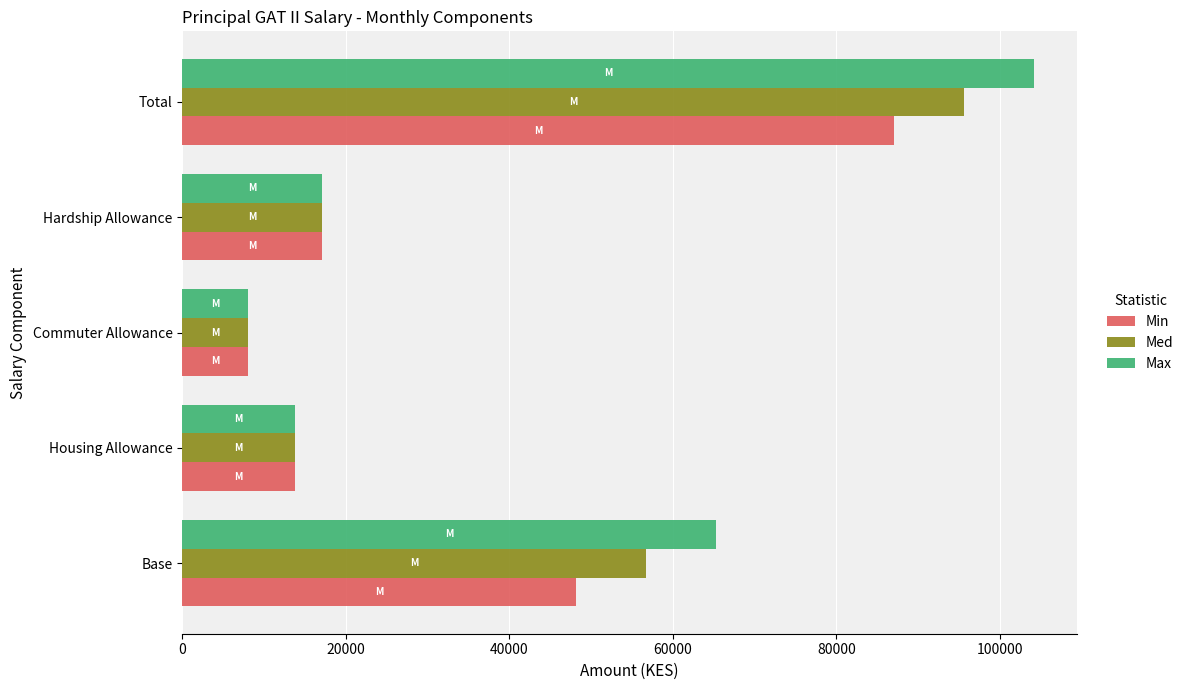

Which series has the largest range (max minus min)?

Max